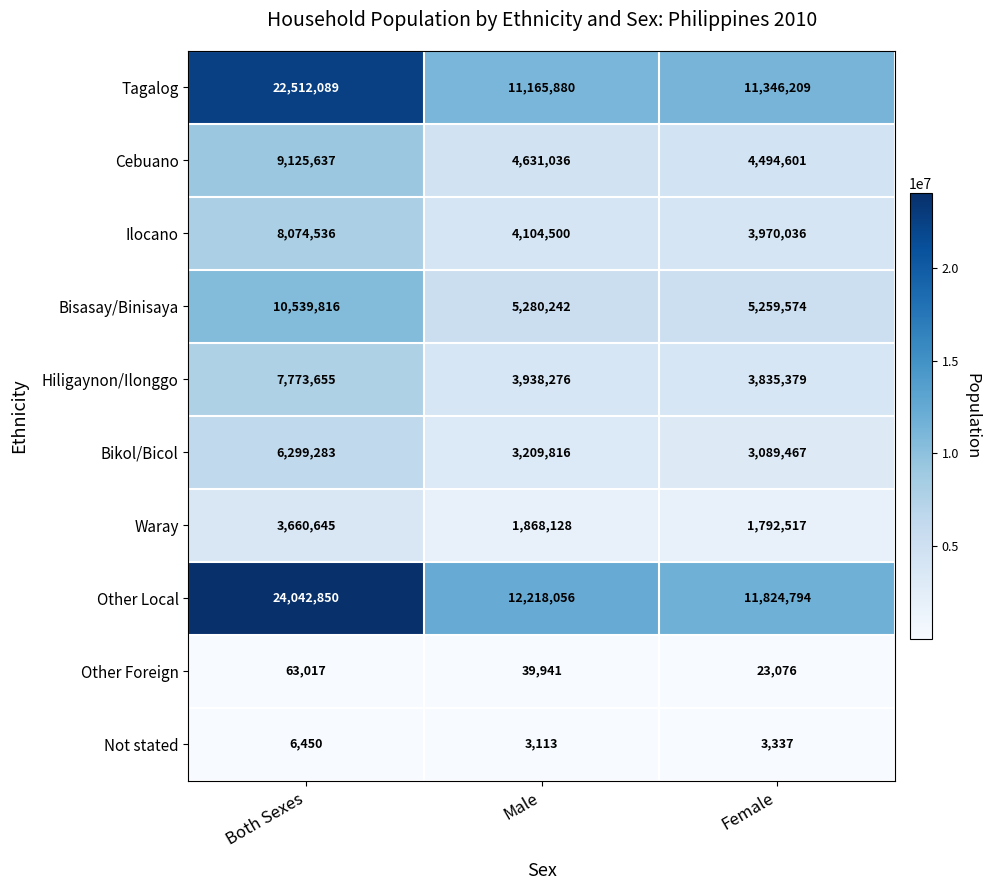

Is it true that Ilocano equals 8074536 at Both Sexes?

True